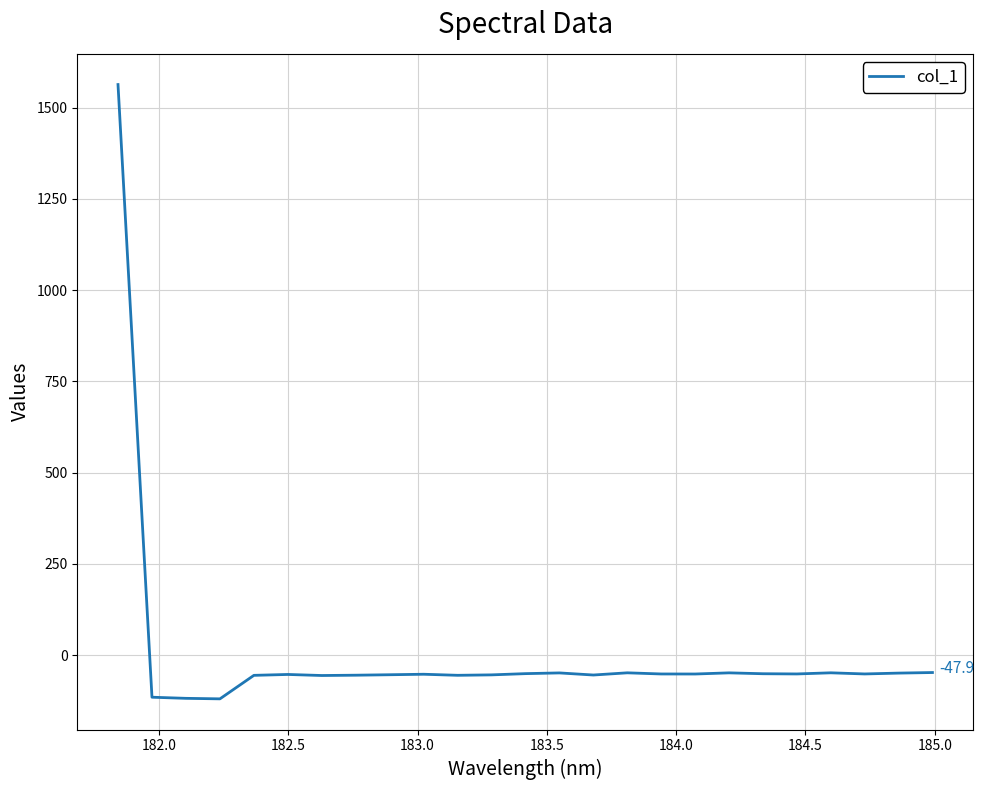

What is the difference between the second highest and minimum values?

72.1